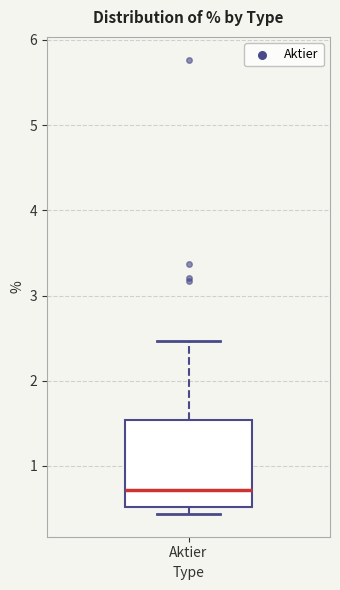

Read this box plot against the y-axis: the position of the median line, the range covered by the box, and the ends of both whiskers. The values are not printed on the chart, so give them approximately, as read against the axis.

median 0.7, box 0.5 to 1.5, whiskers 0.4 to 2.5